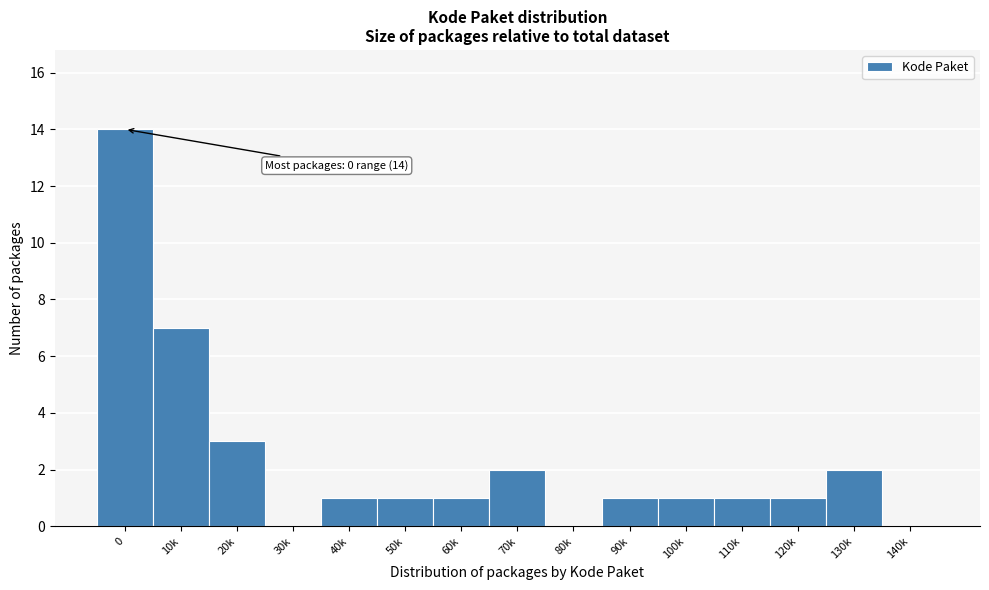

Reading left to right, extract all data points from this chart.

0=14	10k=7	20k=3	30k=0	40k=1	50k=1	60k=1	70k=2	80k=0	90k=1	100k=1	110k=1	120k=1	130k=2	140k=0